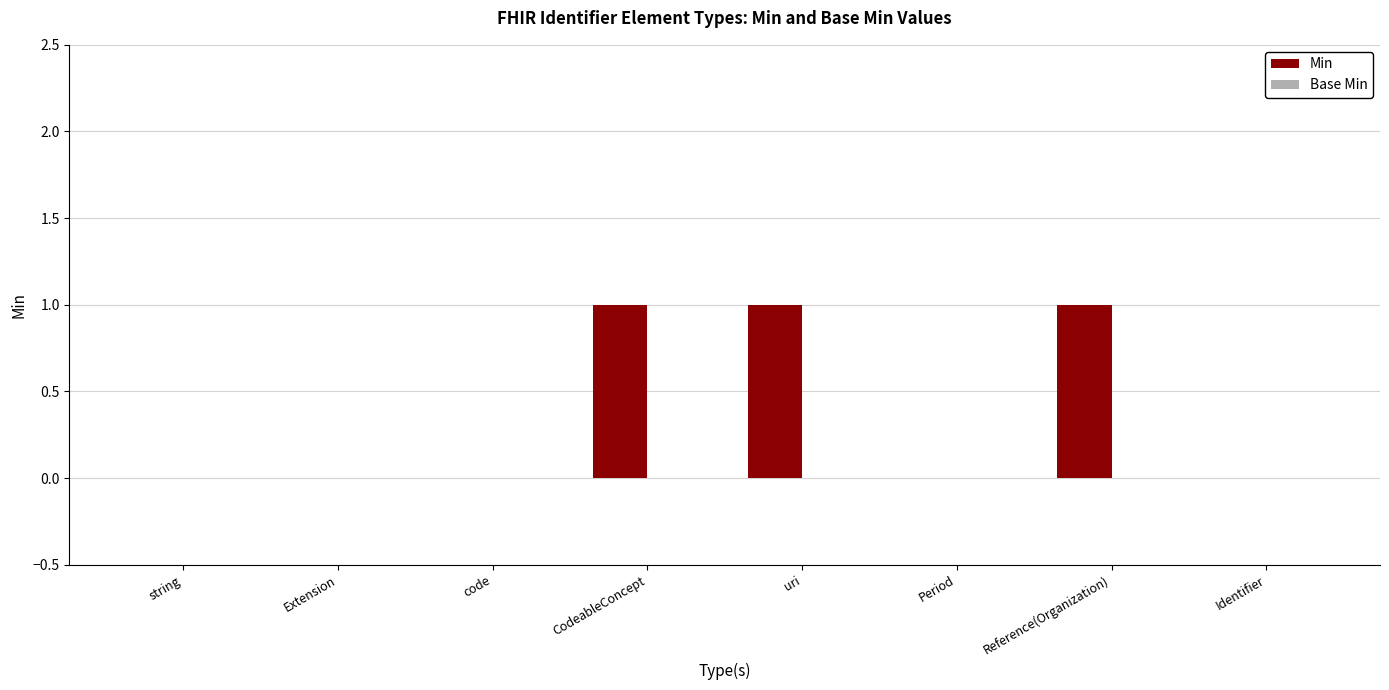

The value at Identifier is -1. True or false?

False